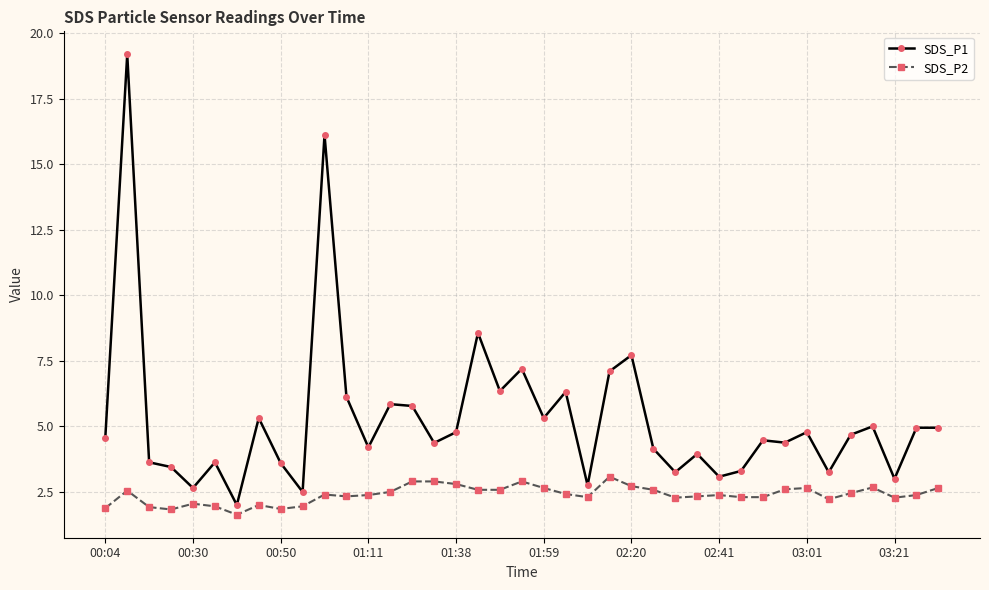

Which series has the largest range (max minus min)?

SDS_P1